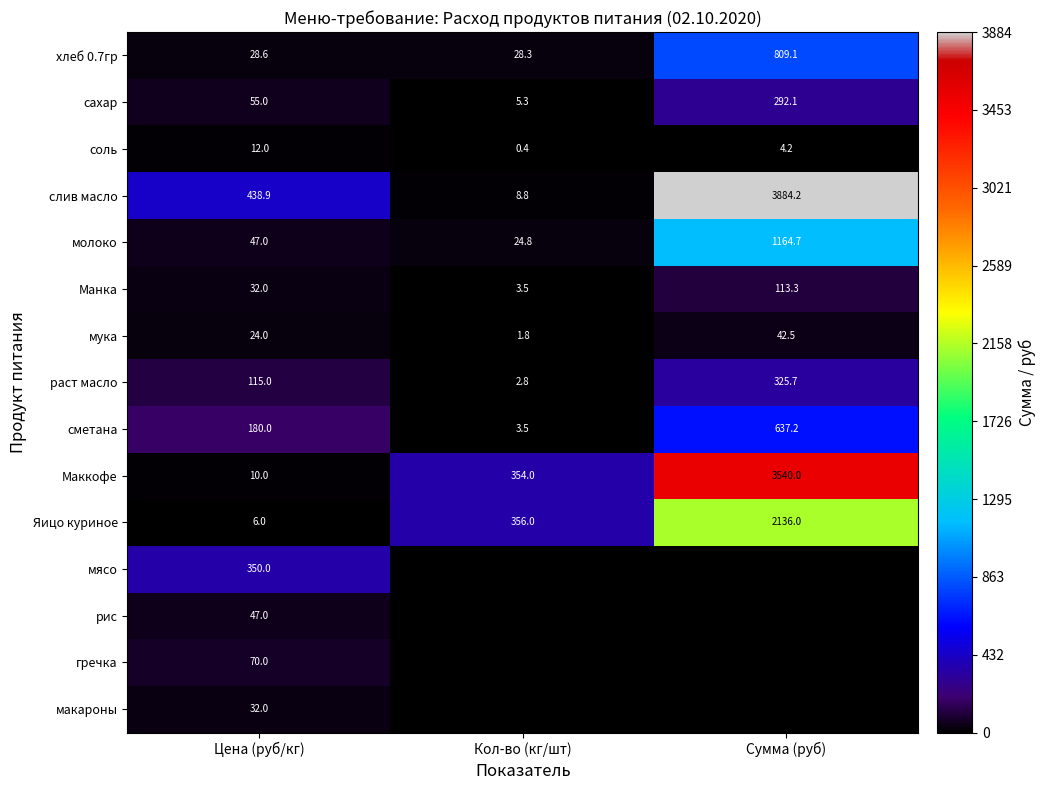

What is the sum of all слив масло values?

4331.9